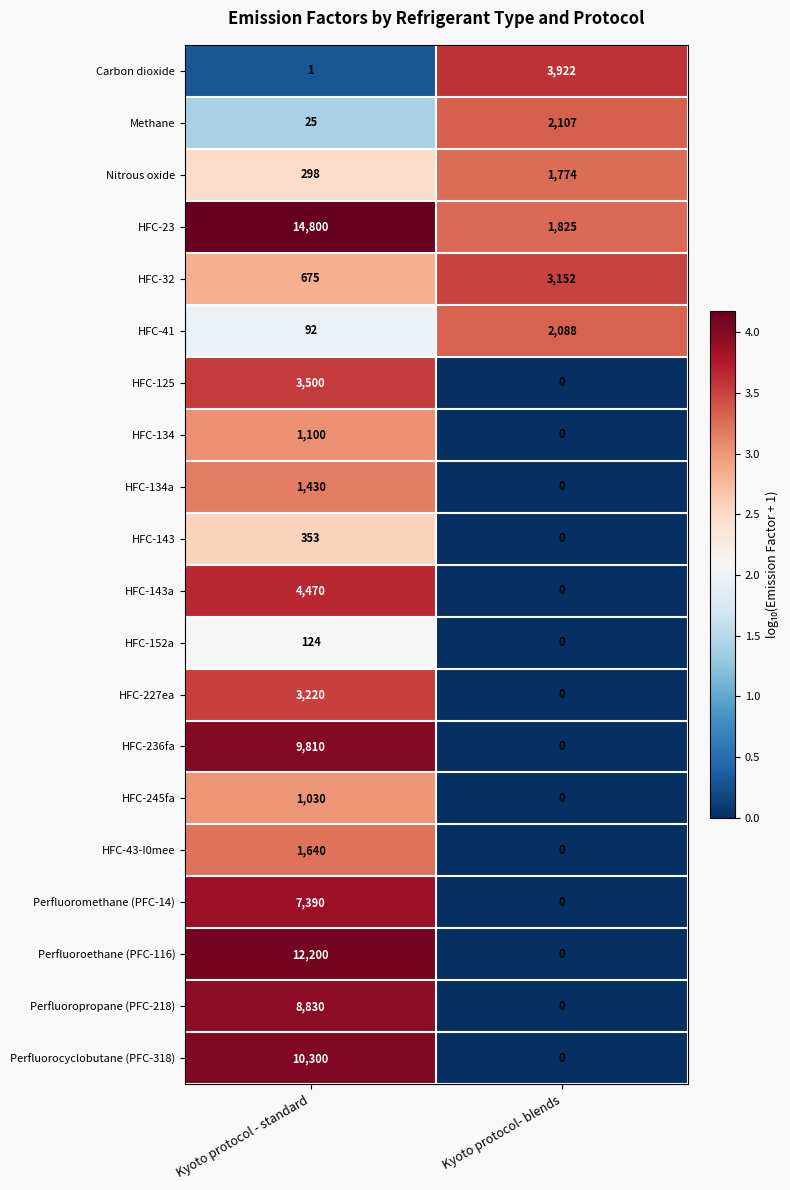

At which category does the chart reach its minimum across all series?

Kyoto protocol- blends